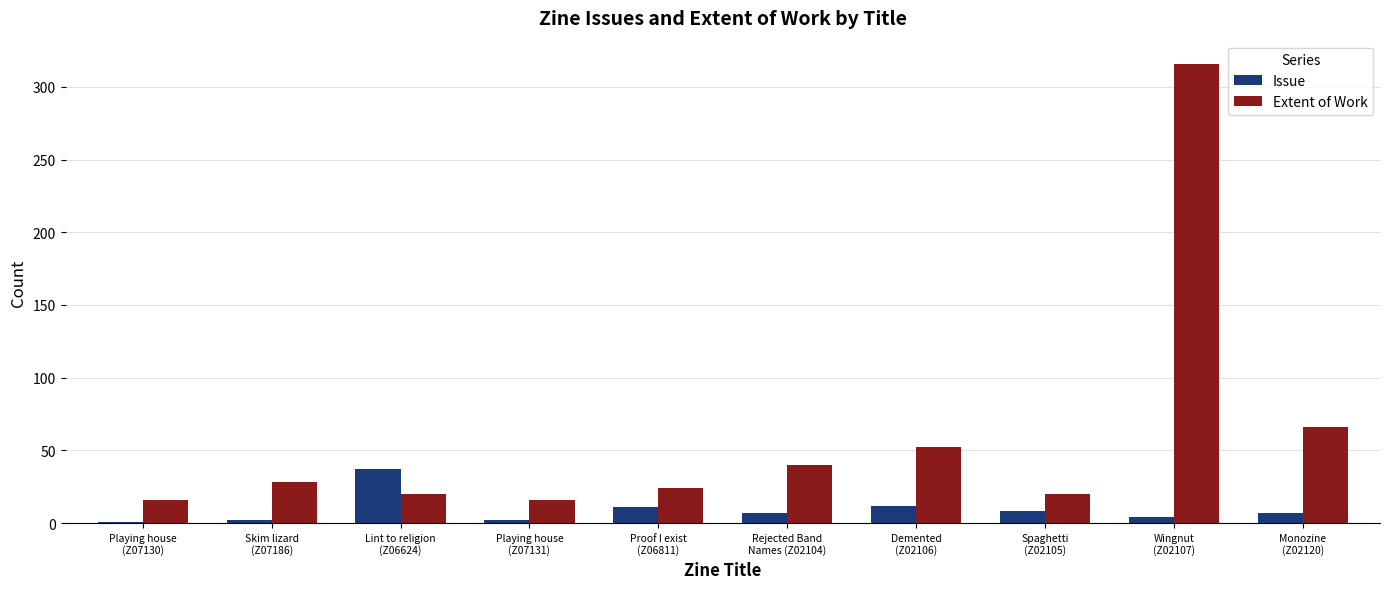

What is the total value across all series at Playing house
(Z07131)?

18